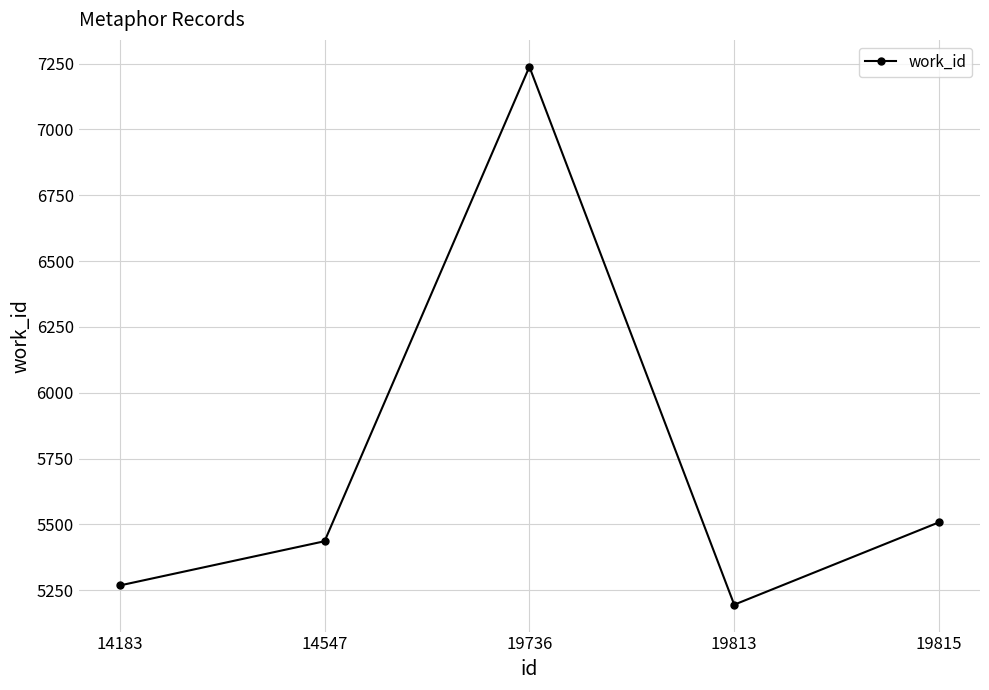

List the labels in order of value, largest first.

19736, 19815, 14547, 14183, 19813